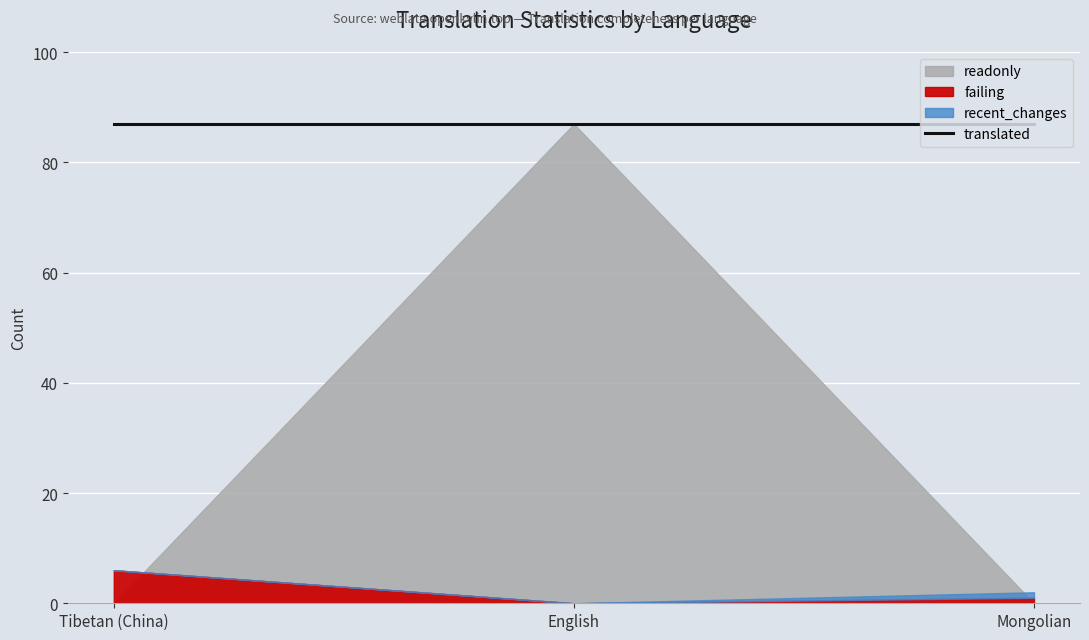

Where does the failing series first go above 1?

Tibetan (China)